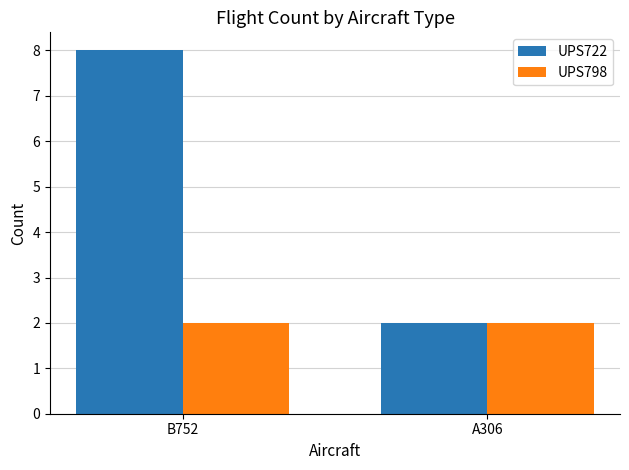

Which series has the largest total across all categories?

UPS722